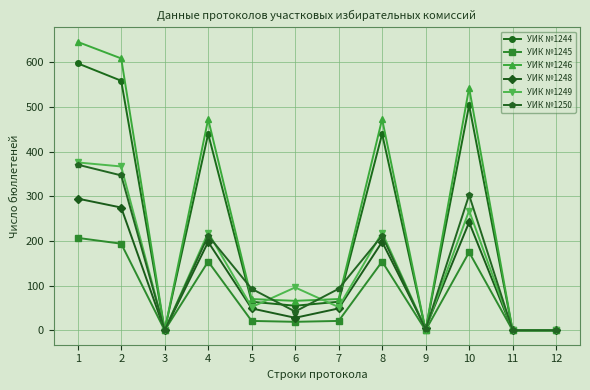

At which category does УИК №1248 reach its first local valley?

3